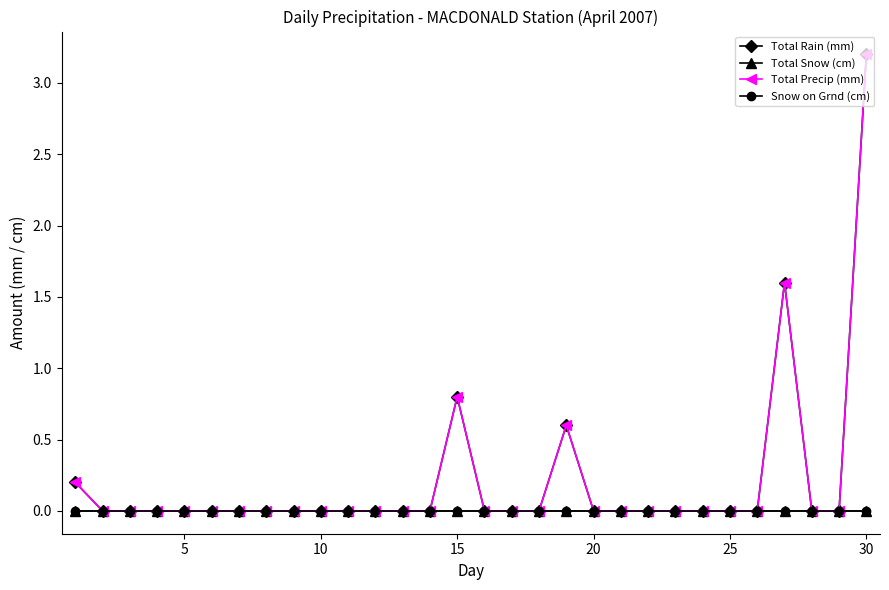

Reading left to right, transcribe all the data shown in this chart.

Total Rain (mm): 0.2	0.0	0.0	0.0	0.0	0.0	0.0	0.0	0.0	0.0	0.0	0.0	0.0	0.0	0.8	0.0	0.0	0.0	0.6	0.0	0.0	0.0	0.0	0.0	0.0	0.0	1.6	0.0	0.0	3.2
Total Snow (cm): 0.0	0.0	0.0	0.0	0.0	0.0	0.0	0.0	0.0	0.0	0.0	0.0	0.0	0.0	0.0	0.0	0.0	0.0	0.0	0.0	0.0	0.0	0.0	0.0	0.0	0.0	0.0	0.0	0.0	0.0
Total Precip (mm): 0.2	0.0	0.0	0.0	0.0	0.0	0.0	0.0	0.0	0.0	0.0	0.0	0.0	0.0	0.8	0.0	0.0	0.0	0.6	0.0	0.0	0.0	0.0	0.0	0.0	0.0	1.6	0.0	0.0	3.2
Snow on Grnd (cm): 0.0	0.0	0.0	0.0	0.0	0.0	0.0	0.0	0.0	0.0	0.0	0.0	0.0	0.0	0.0	0.0	0.0	0.0	0.0	0.0	0.0	0.0	0.0	0.0	0.0	0.0	0.0	0.0	0.0	0.0